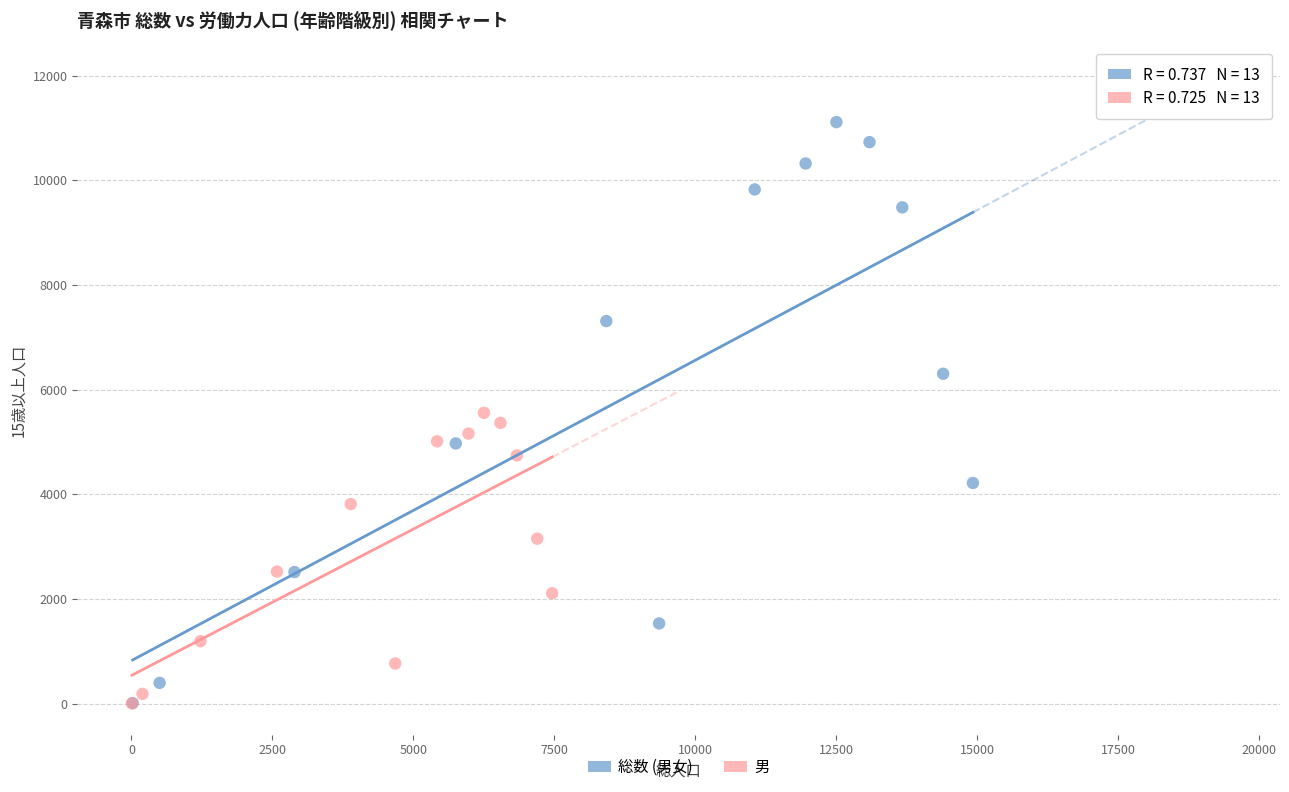

Which series has the widest spread of Y values?

総数 (男女)